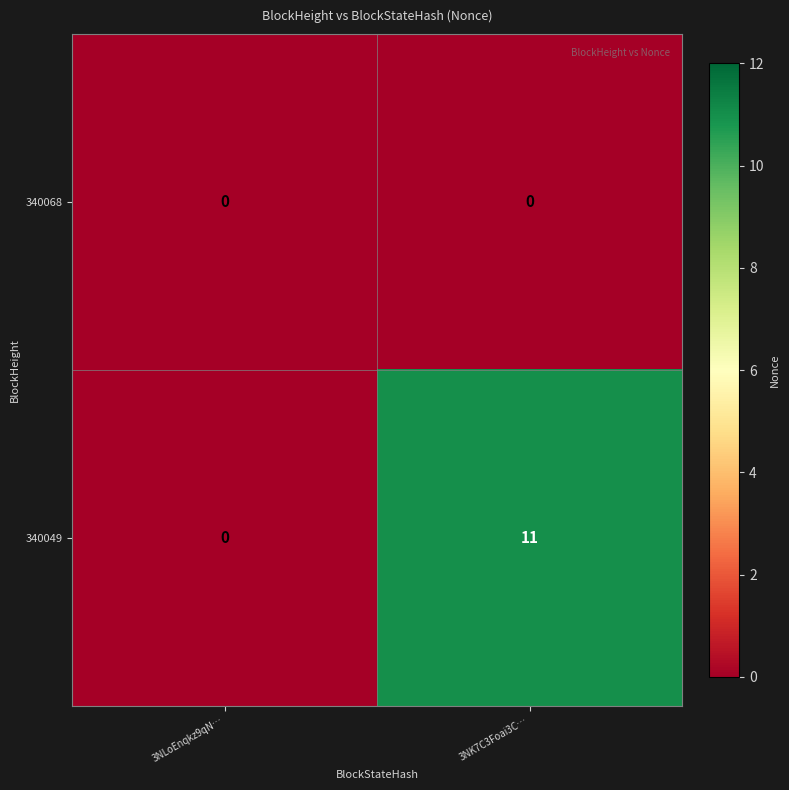

At how many categories does at least one series exceed 10?

1